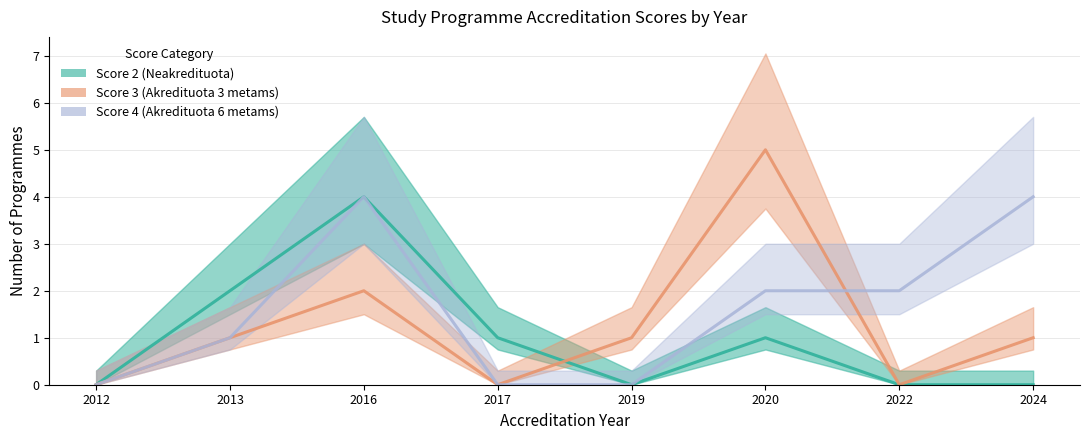

Which series has the largest total across all categories?

Score 4 (Akredituota 6 metams)